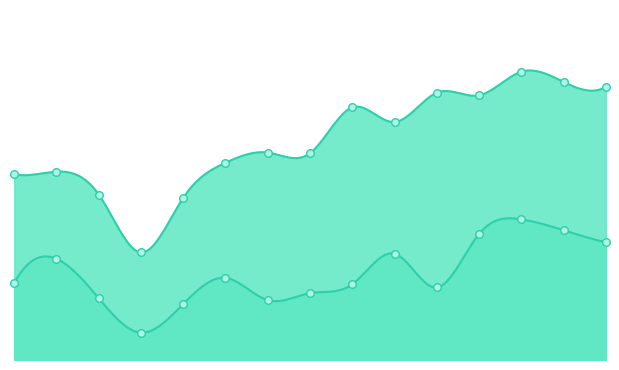

Which series has the largest total across all categories?

Serviços ao consumidor